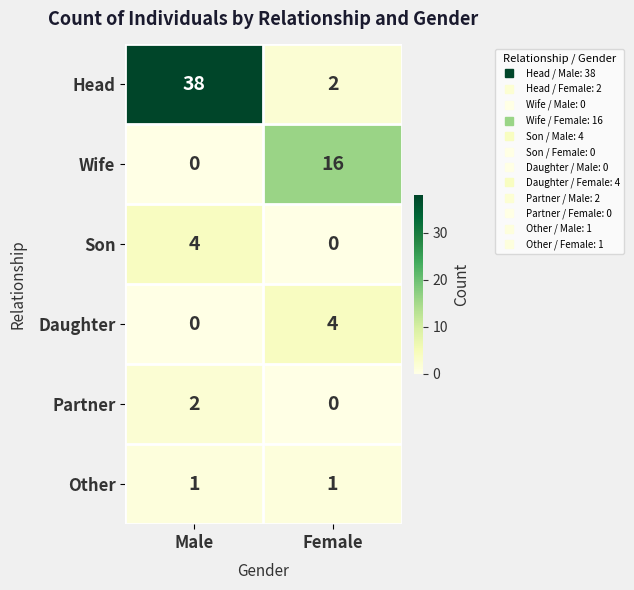

Rank the categories by Partner value from highest to lowest.

Male, Female